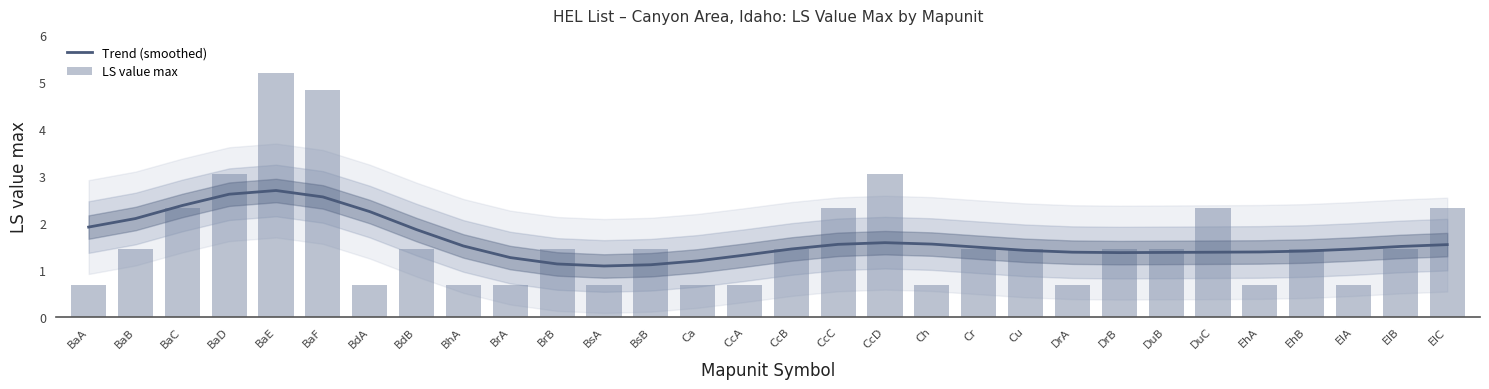

Which series has the largest range (max minus min)?

LS value max